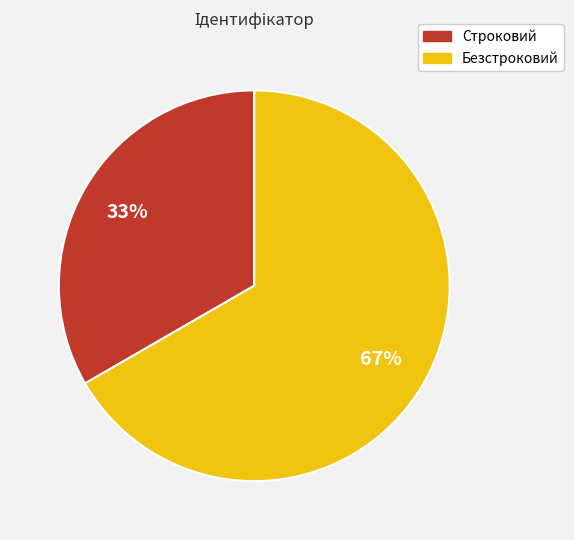

Which slice is the largest?

Безстроковий